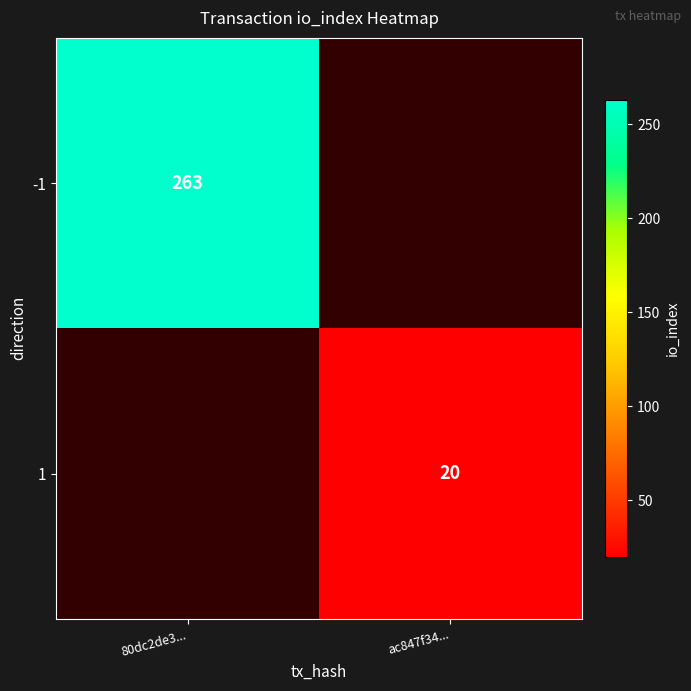

Which has a higher value, ac847f34... or 80dc2de3...?

80dc2de3...